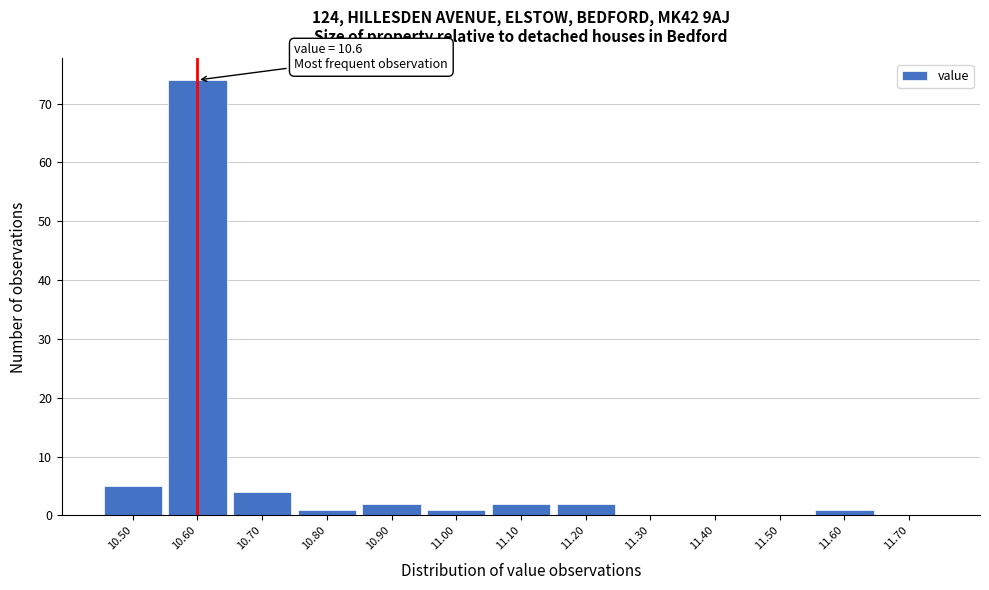

Which range on the x-axis has the tallest bar?

10.55 to 10.65